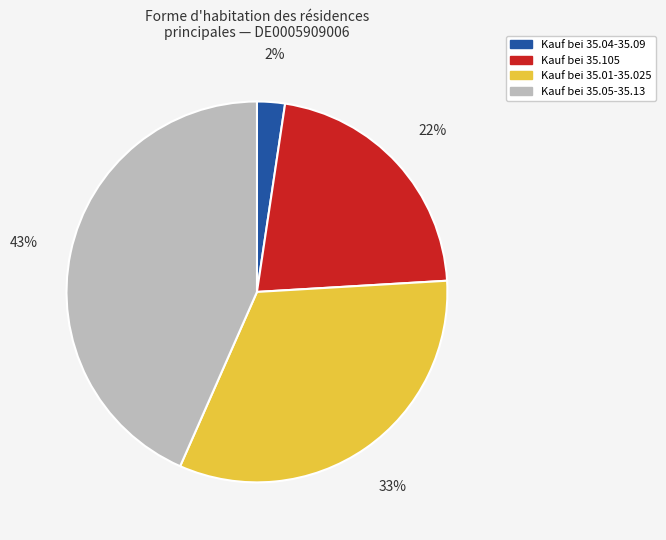

What is the smallest slice in the pie chart?

Kauf bei 35.04-35.09